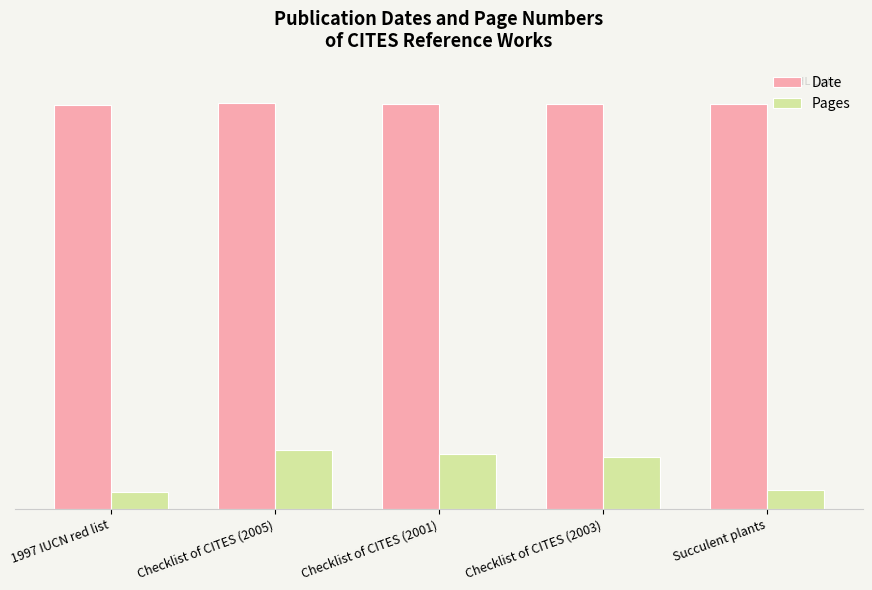

Which series has the widest spread of values?

Pages